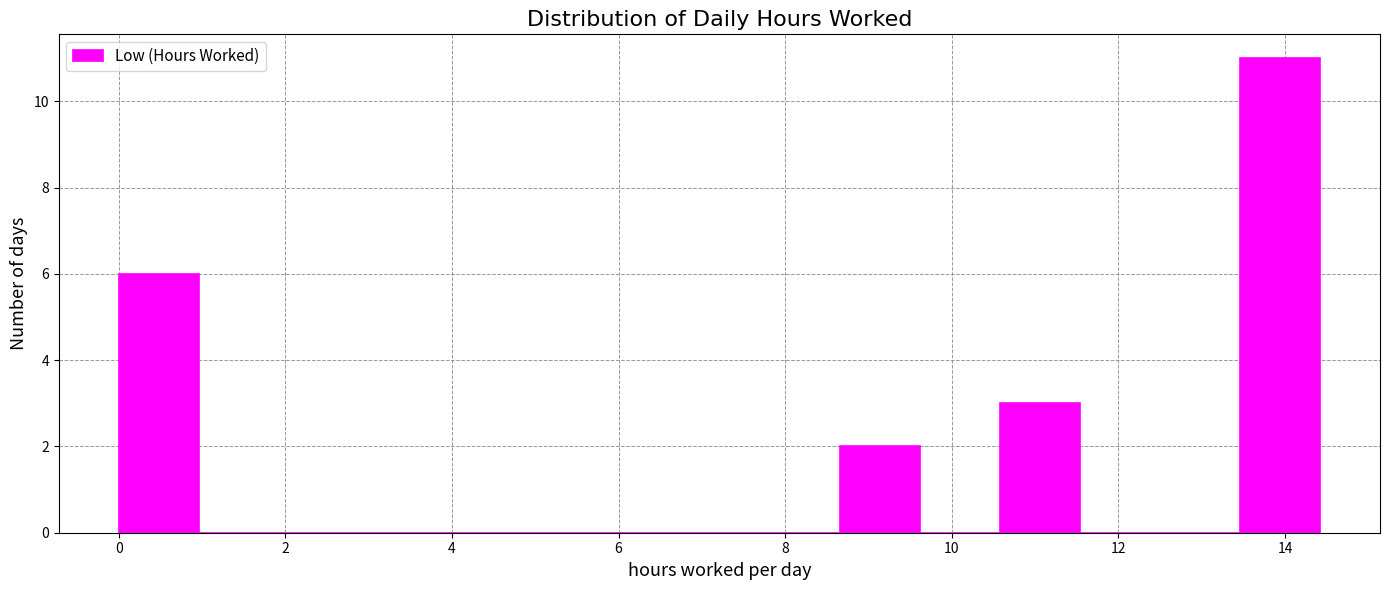

How tall is the bar that spans 10.6 to 11.6 on the x-axis? Neither the bar edges nor the heights are printed on the chart, so give them approximately, as read against the axes.

3